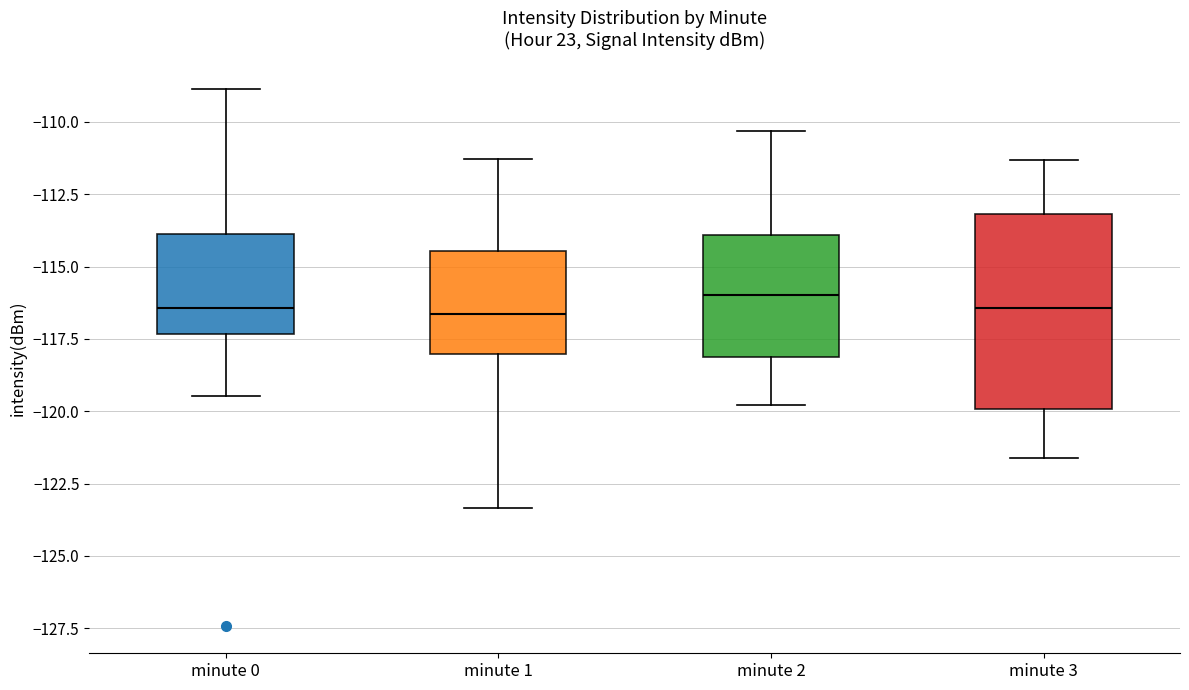

Reading left to right, read every box against the y-axis: the position of its median line, the range the box covers, and the ends of its whiskers. The values are not printed on the chart, so give them approximately, as read against the axis.

minute 0: median -116.5, box -117.5 to -114.0, whiskers -119.5 to -109.0
minute 1: median -116.5, box -118.0 to -114.5, whiskers -123.5 to -111.5
minute 2: median -116.0, box -118.0 to -114.0, whiskers -120.0 to -110.5
minute 3: median -116.5, box -120.0 to -113.0, whiskers -121.5 to -111.5